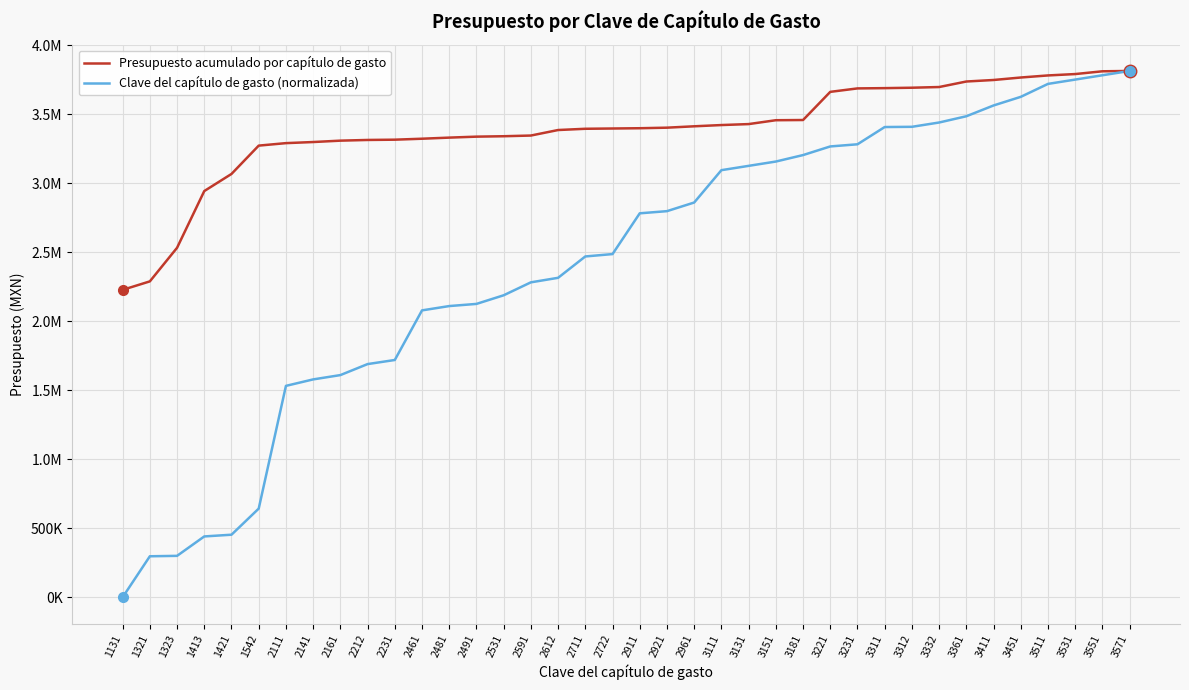

What are all the series names shown in the legend?

Presupuesto acumulado por capítulo de gasto, Clave del capítulo de gasto (normalizada)